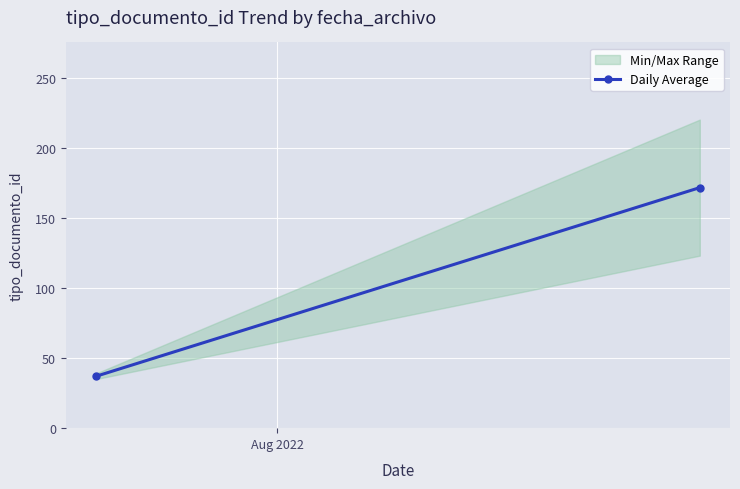

Reading left to right, what are all the values shown in this chart?

37.0	171.5